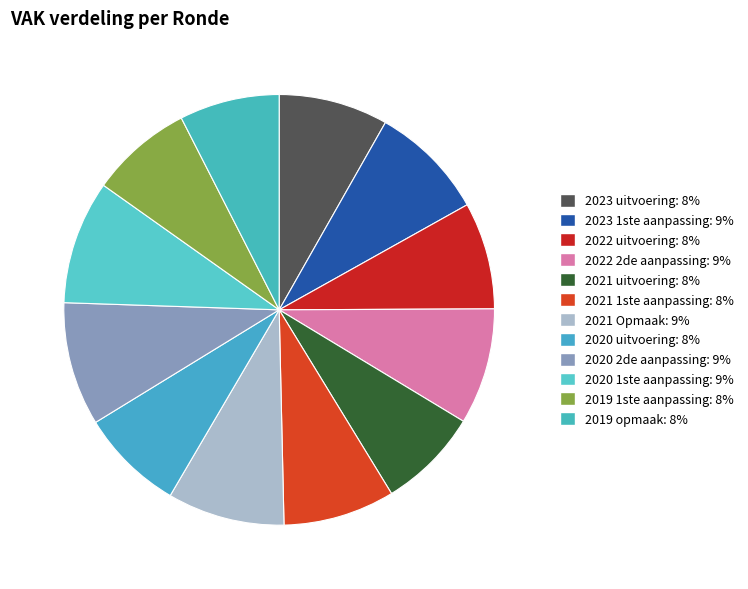

What percentage is the 2022 uitvoering slice, to the nearest percent?

8%